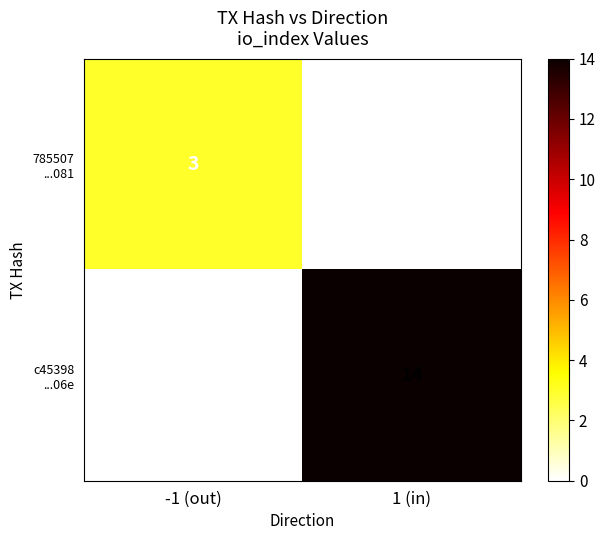

How many categories are shown in the chart?

2